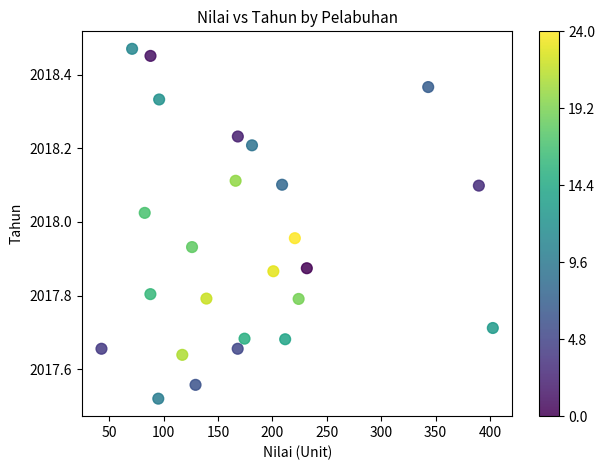

What is the range of Y values (max minus min)?

0.9